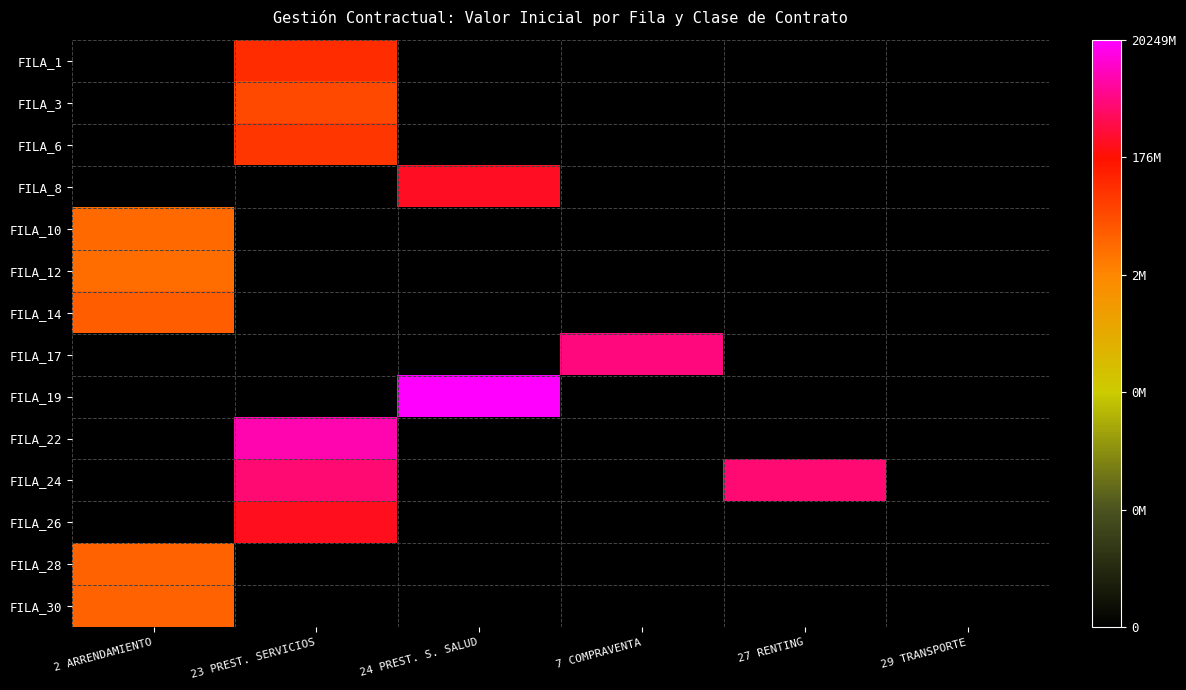

Reading right to left, extract all data points from this chart.

FILA_1: 29 TRANSPORTE=0.0	27 RENTING=0.0	7 COMPRAVENTA=0.0	24 PREST. S. SALUD=0.0	23 PREST. SERVICIOS=7.8	2 ARRENDAMIENTO=0.0
FILA_3: 29 TRANSPORTE=0.0	27 RENTING=0.0	7 COMPRAVENTA=0.0	24 PREST. S. SALUD=0.0	23 PREST. SERVICIOS=7.3	2 ARRENDAMIENTO=0.0
FILA_6: 29 TRANSPORTE=0.0	27 RENTING=0.0	7 COMPRAVENTA=0.0	24 PREST. S. SALUD=0.0	23 PREST. SERVICIOS=7.6	2 ARRENDAMIENTO=0.0
FILA_8: 29 TRANSPORTE=0.0	27 RENTING=0.0	7 COMPRAVENTA=0.0	24 PREST. S. SALUD=8.5	23 PREST. SERVICIOS=0.0	2 ARRENDAMIENTO=0.0
FILA_10: 29 TRANSPORTE=0.0	27 RENTING=0.0	7 COMPRAVENTA=0.0	24 PREST. S. SALUD=0.0	23 PREST. SERVICIOS=0.0	2 ARRENDAMIENTO=6.7
FILA_12: 29 TRANSPORTE=0.0	27 RENTING=0.0	7 COMPRAVENTA=0.0	24 PREST. S. SALUD=0.0	23 PREST. SERVICIOS=0.0	2 ARRENDAMIENTO=6.7
FILA_14: 29 TRANSPORTE=0.0	27 RENTING=0.0	7 COMPRAVENTA=0.0	24 PREST. S. SALUD=0.0	23 PREST. SERVICIOS=0.0	2 ARRENDAMIENTO=6.9
FILA_17: 29 TRANSPORTE=0.0	27 RENTING=0.0	7 COMPRAVENTA=9.3	24 PREST. S. SALUD=0.0	23 PREST. SERVICIOS=0.0	2 ARRENDAMIENTO=0.0
FILA_19: 29 TRANSPORTE=0.0	27 RENTING=0.0	7 COMPRAVENTA=0.0	24 PREST. S. SALUD=10.3	23 PREST. SERVICIOS=0.0	2 ARRENDAMIENTO=0.0
FILA_22: 29 TRANSPORTE=0.0	27 RENTING=0.0	7 COMPRAVENTA=0.0	24 PREST. S. SALUD=0.0	23 PREST. SERVICIOS=9.7	2 ARRENDAMIENTO=0.0
FILA_24: 29 TRANSPORTE=0.0	27 RENTING=9.2	7 COMPRAVENTA=0.0	24 PREST. S. SALUD=0.0	23 PREST. SERVICIOS=9.2	2 ARRENDAMIENTO=0.0
FILA_26: 29 TRANSPORTE=0.0	27 RENTING=0.0	7 COMPRAVENTA=0.0	24 PREST. S. SALUD=0.0	23 PREST. SERVICIOS=8.5	2 ARRENDAMIENTO=0.0
FILA_28: 29 TRANSPORTE=0.0	27 RENTING=0.0	7 COMPRAVENTA=0.0	24 PREST. S. SALUD=0.0	23 PREST. SERVICIOS=0.0	2 ARRENDAMIENTO=6.8
FILA_30: 29 TRANSPORTE=0.0	27 RENTING=0.0	7 COMPRAVENTA=0.0	24 PREST. S. SALUD=0.0	23 PREST. SERVICIOS=0.0	2 ARRENDAMIENTO=6.8